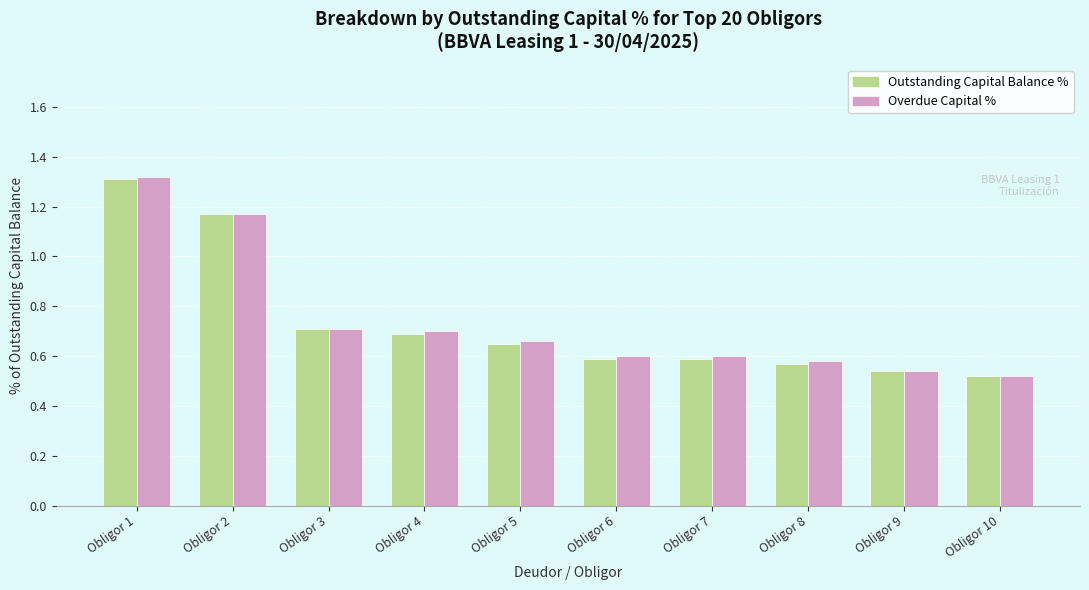

Which series changed the most between Obligor 2 and Obligor 5?

Outstanding Capital Balance %